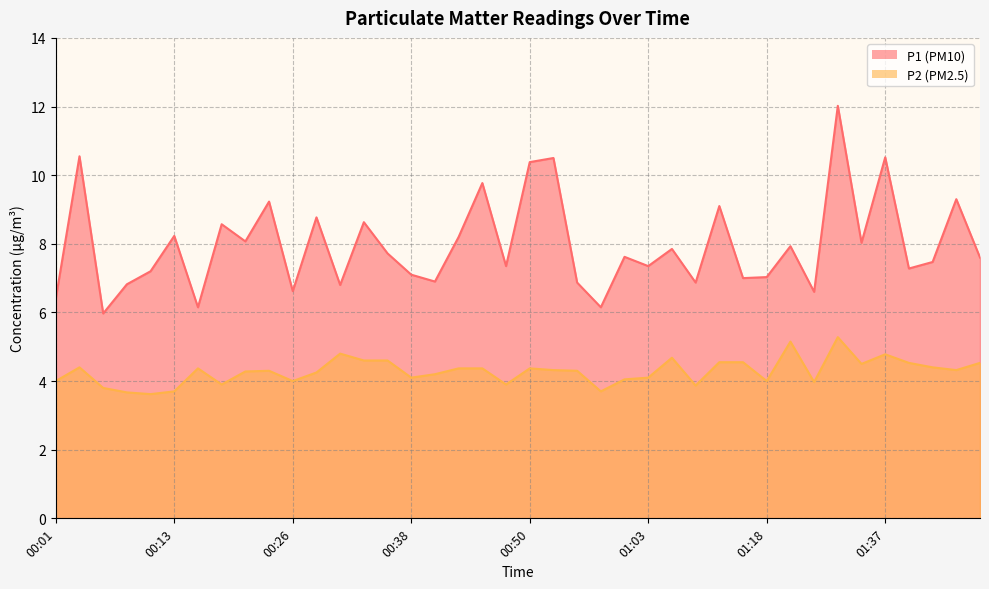

What is the average value of the P1 series?

8.0